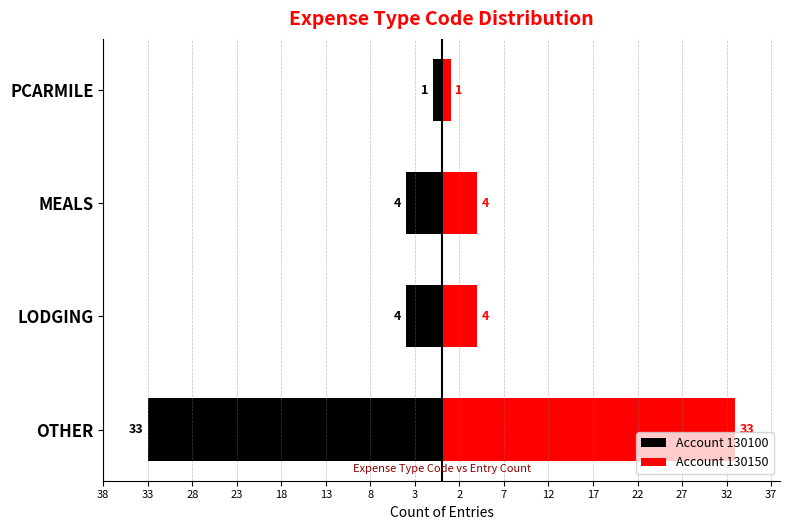

How many bars are there in each group?

2